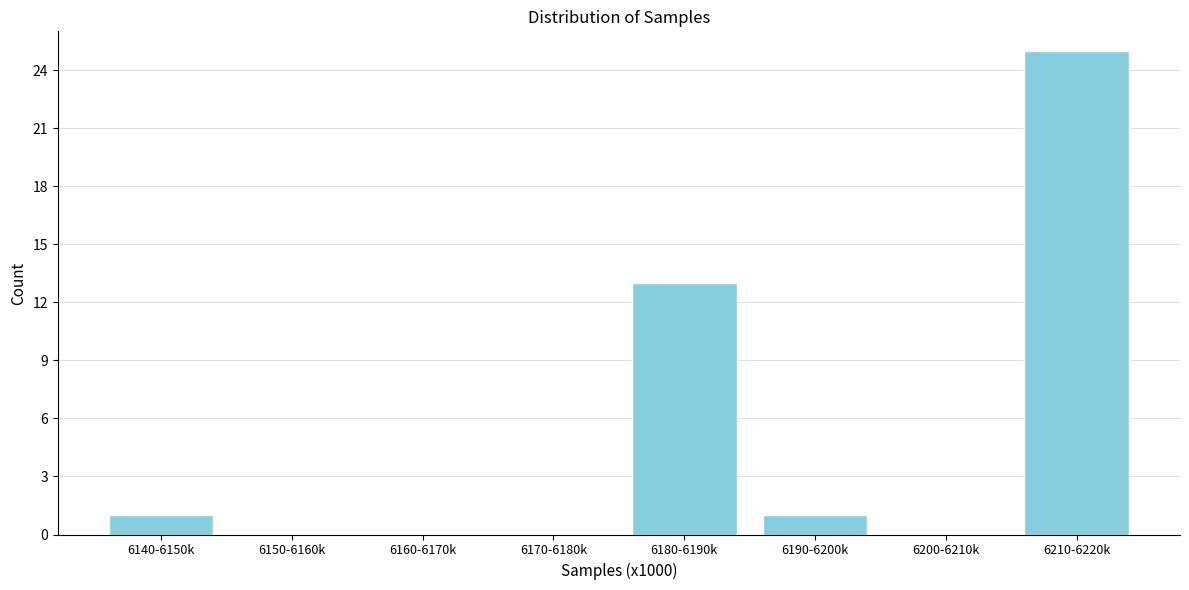

Reading right to left, transcribe all the data shown in this chart.

6210-6220k=25	6200-6210k=0	6190-6200k=1	6180-6190k=13	6170-6180k=0	6160-6170k=0	6150-6160k=0	6140-6150k=1